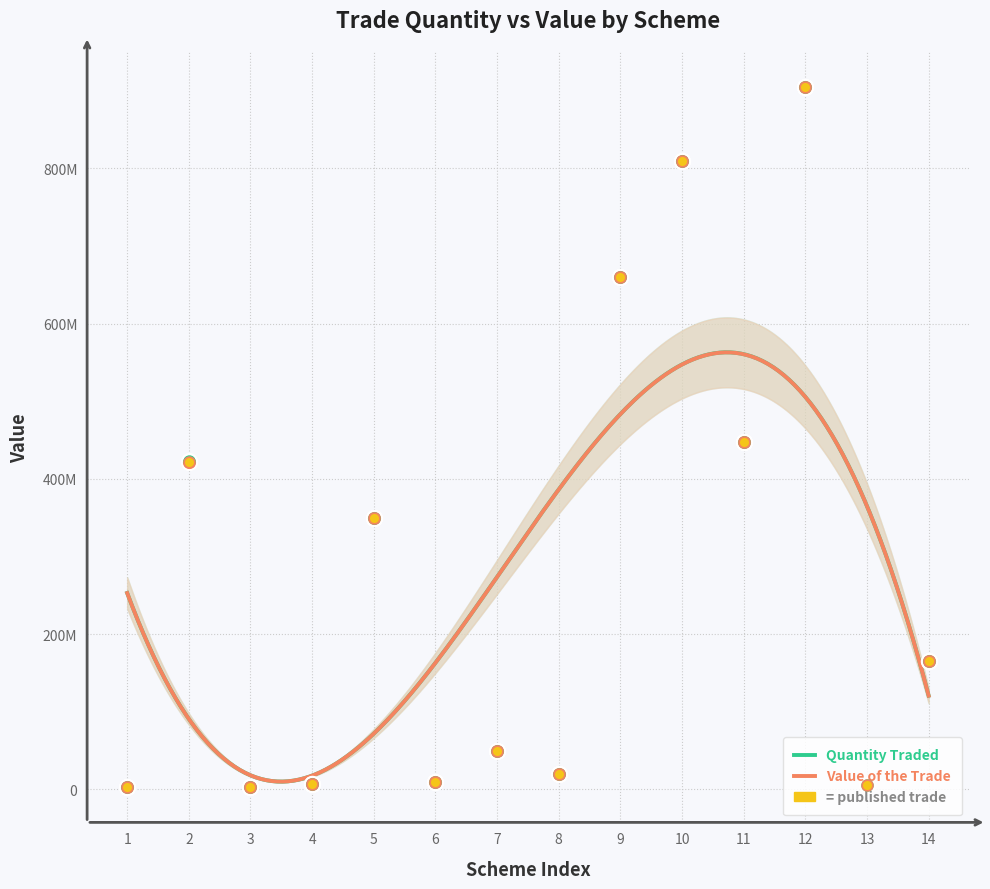

What are all the series names shown in the legend?

Quantity Traded, Value of the Trade